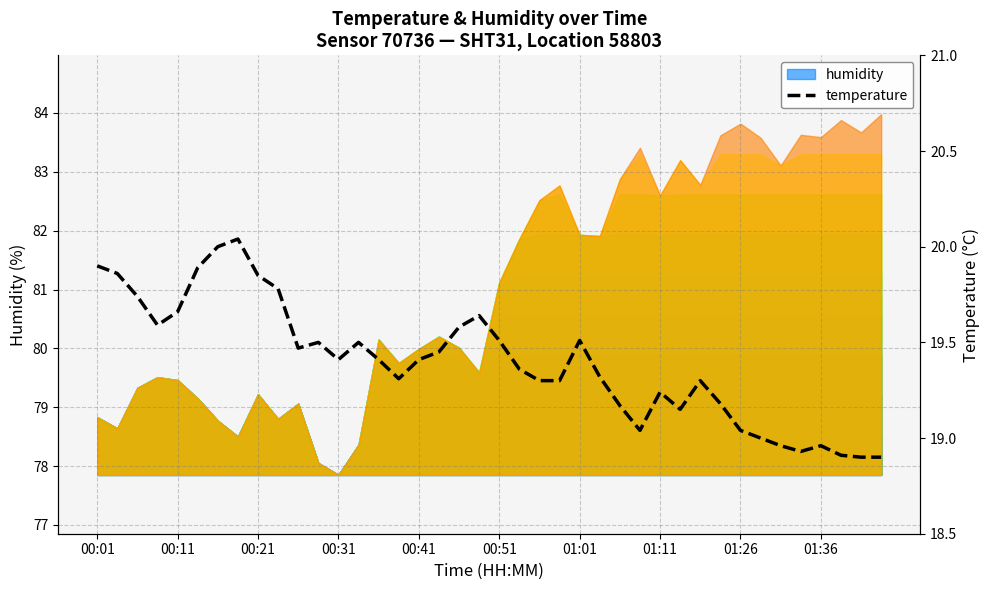

What is the approximate value at 15?

19.3